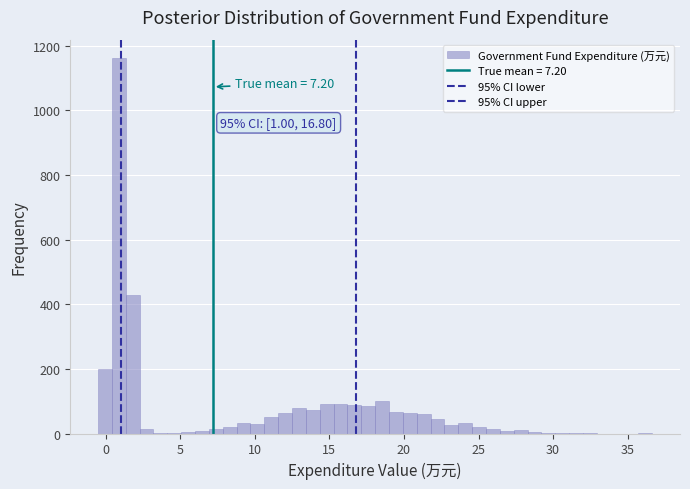

Around what value on the x-axis is the tallest bar? Give the approximate position of its centre, as read against the axis.

1.0